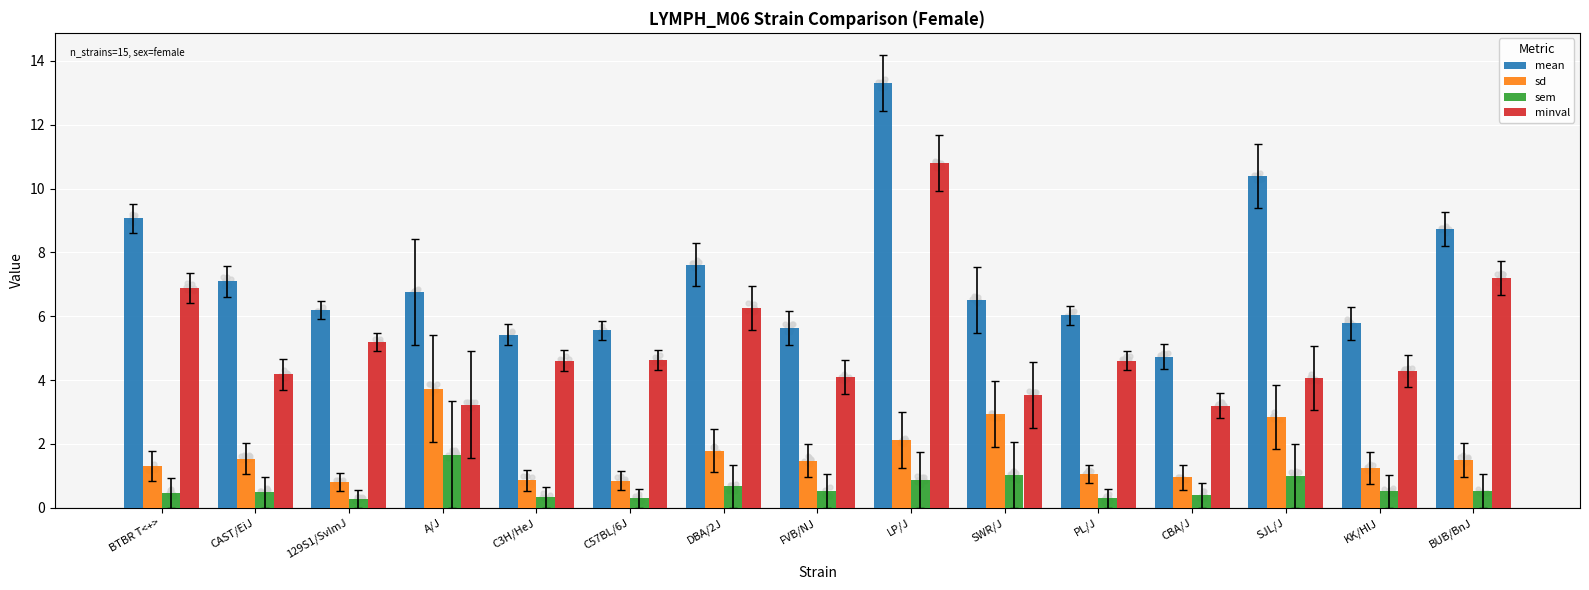

At how many categories does at least one series exceed 8?

4